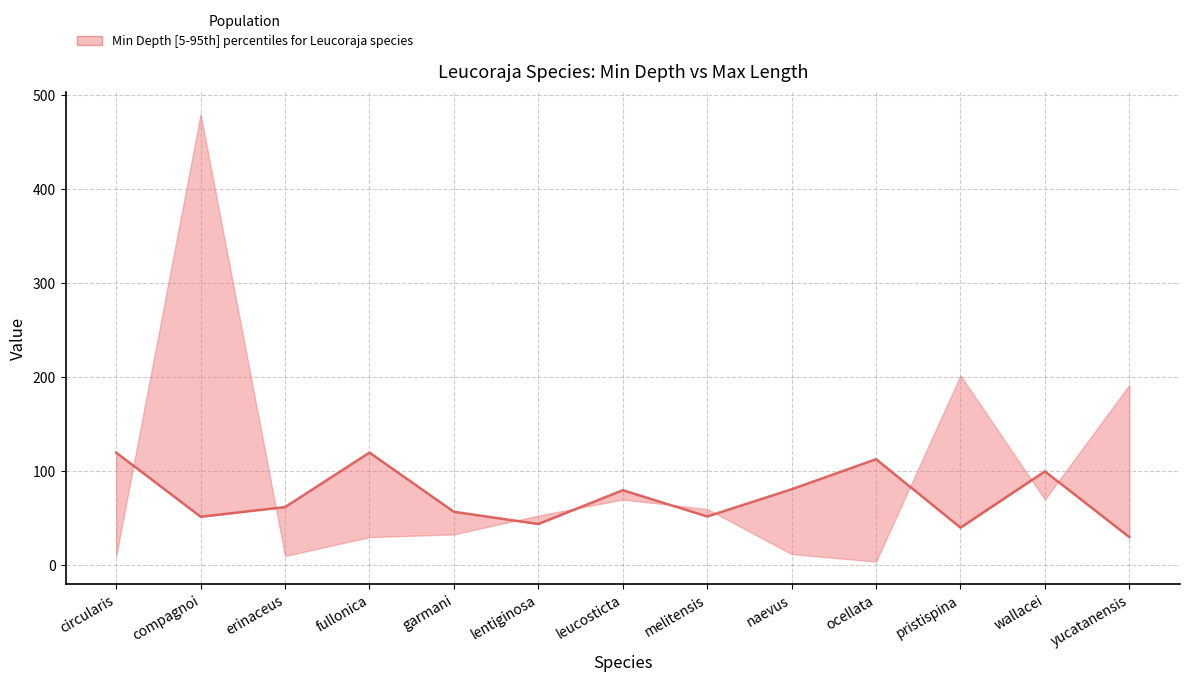

True or false: the data shows 113.0 at ocellata.

True